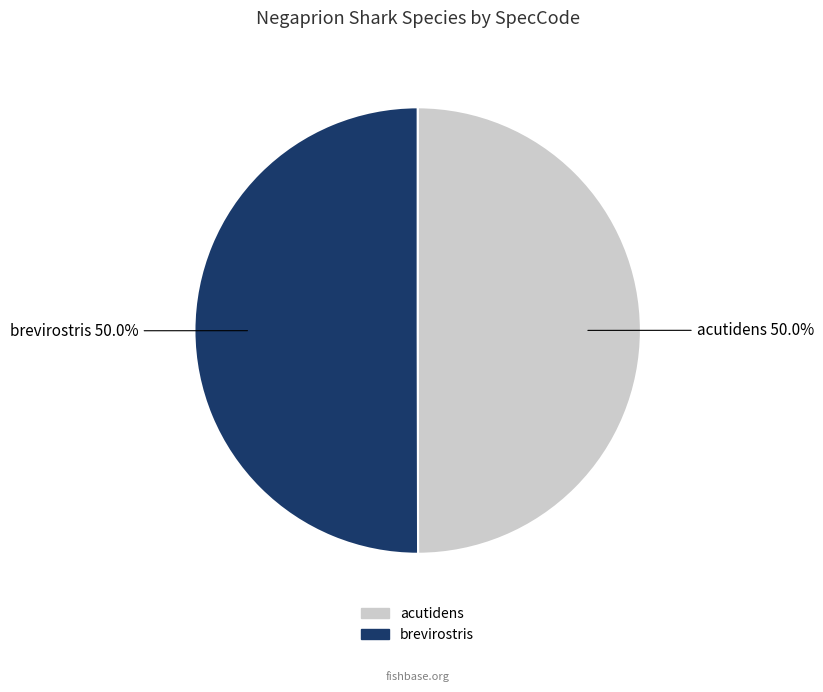

What percentage is the acutidens slice, to the nearest percent?

50%